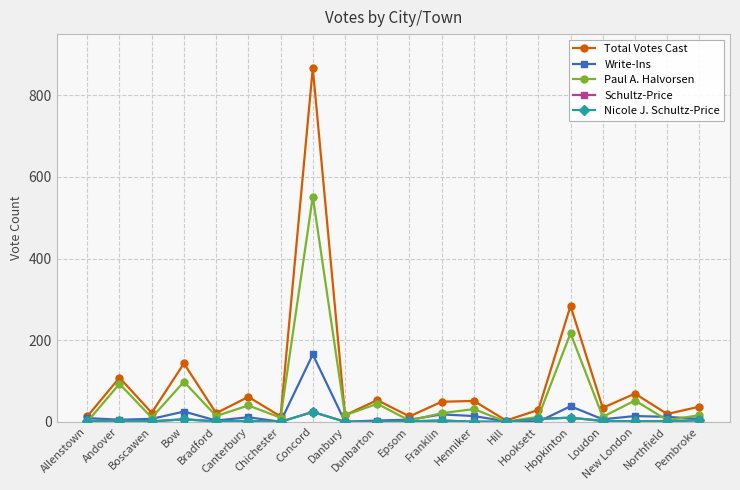

Does the chart have visible grid lines?

Yes